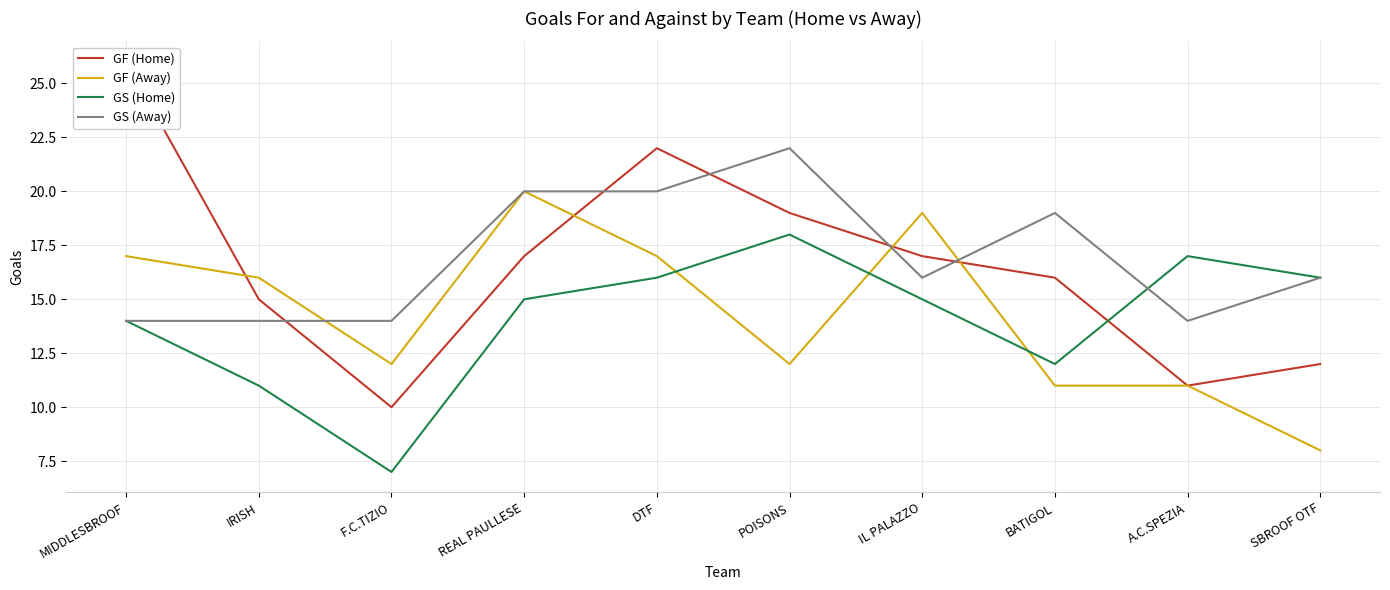

What is the difference between the maximum and minimum values in the GF (Home) series?

16